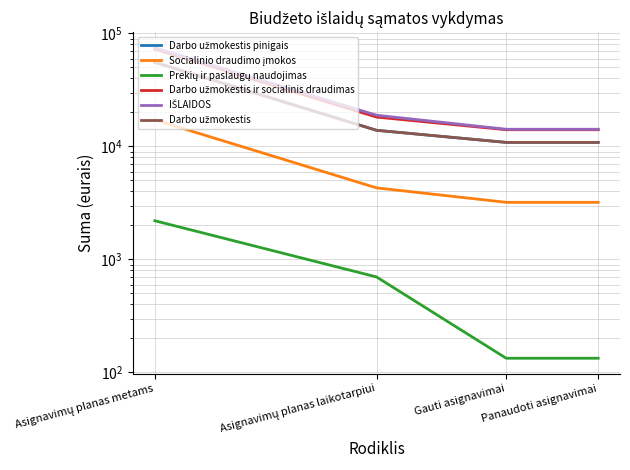

True or false: IŠLAIDOS has a value of 14198.8 at Panaudoti asignavimai.

True